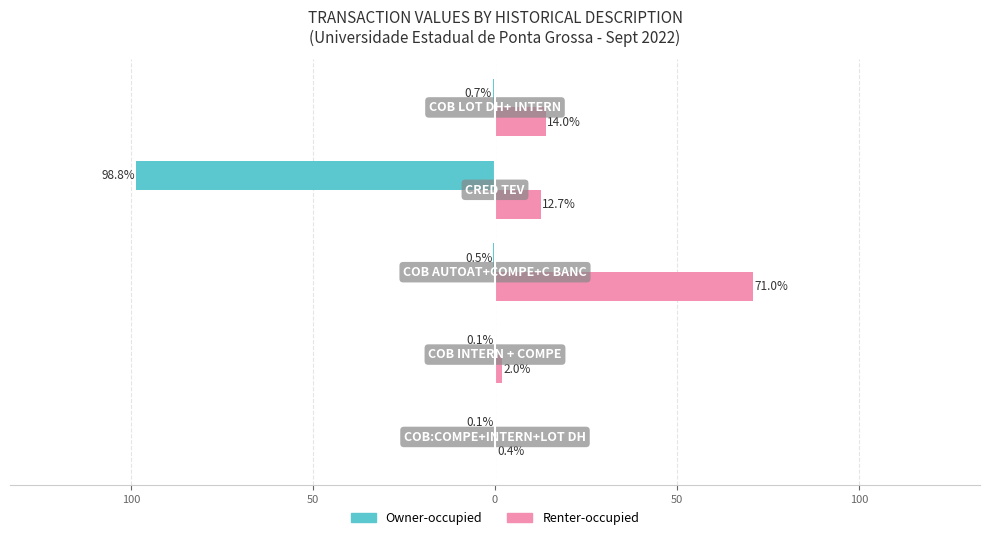

What are all the series names shown in the legend?

Owner-occupied, Renter-occupied